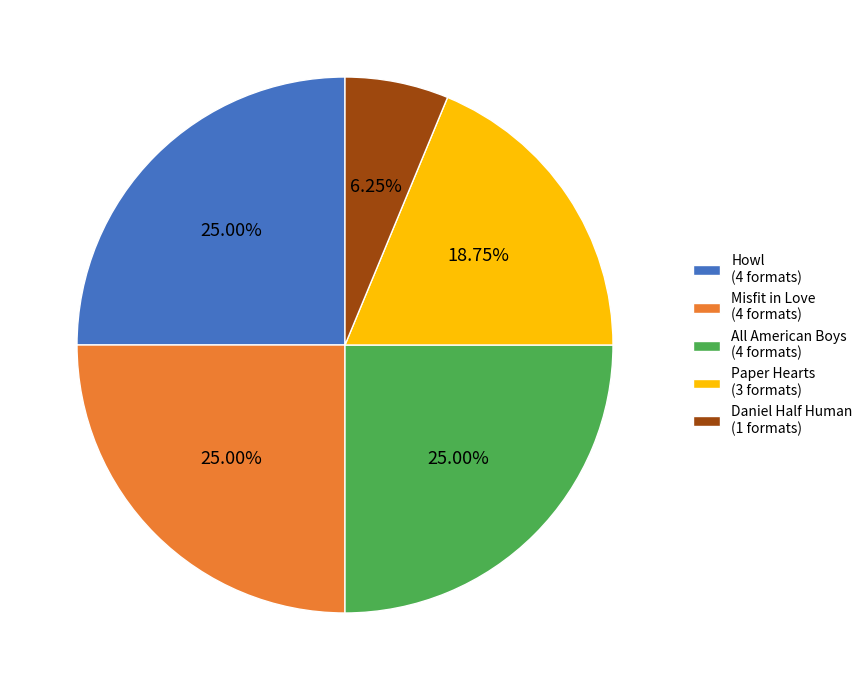

Is it true that All American Boys is 36% of the pie?

False